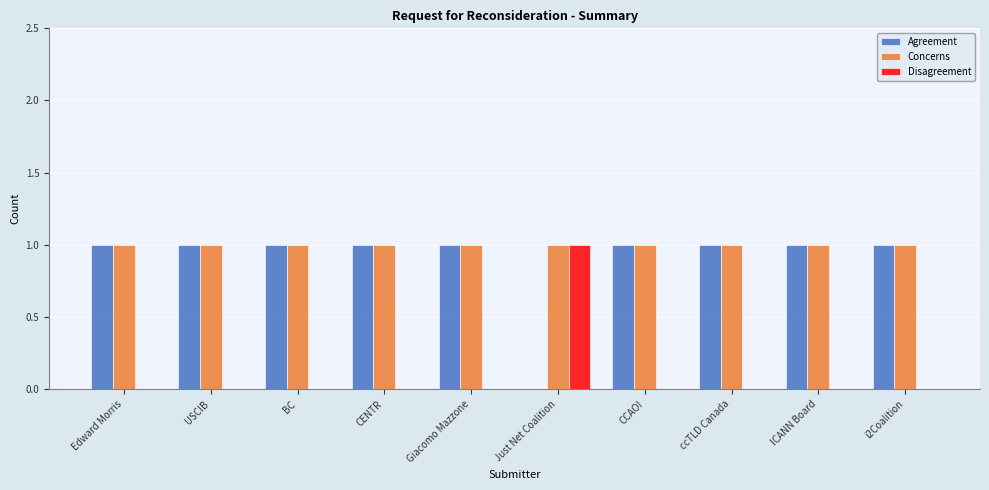

True or false: Disagreement has a value of 1 at USCIB.

False